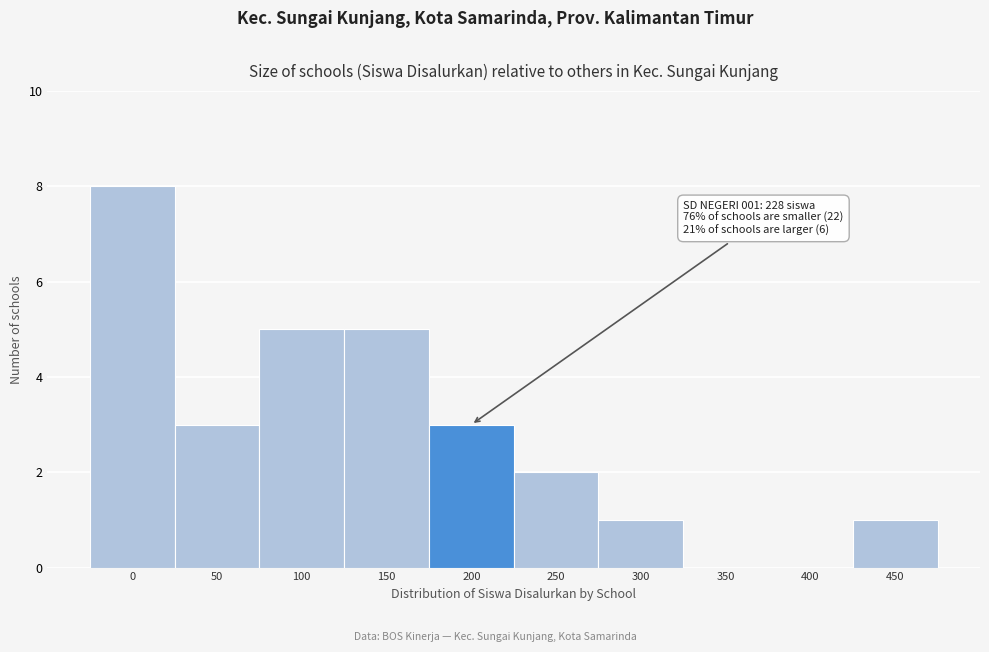

Reading right to left, list all the values displayed in this chart.

450=1	400=0	350=0	300=1	250=2	200=3	150=5	100=5	50=3	0=8